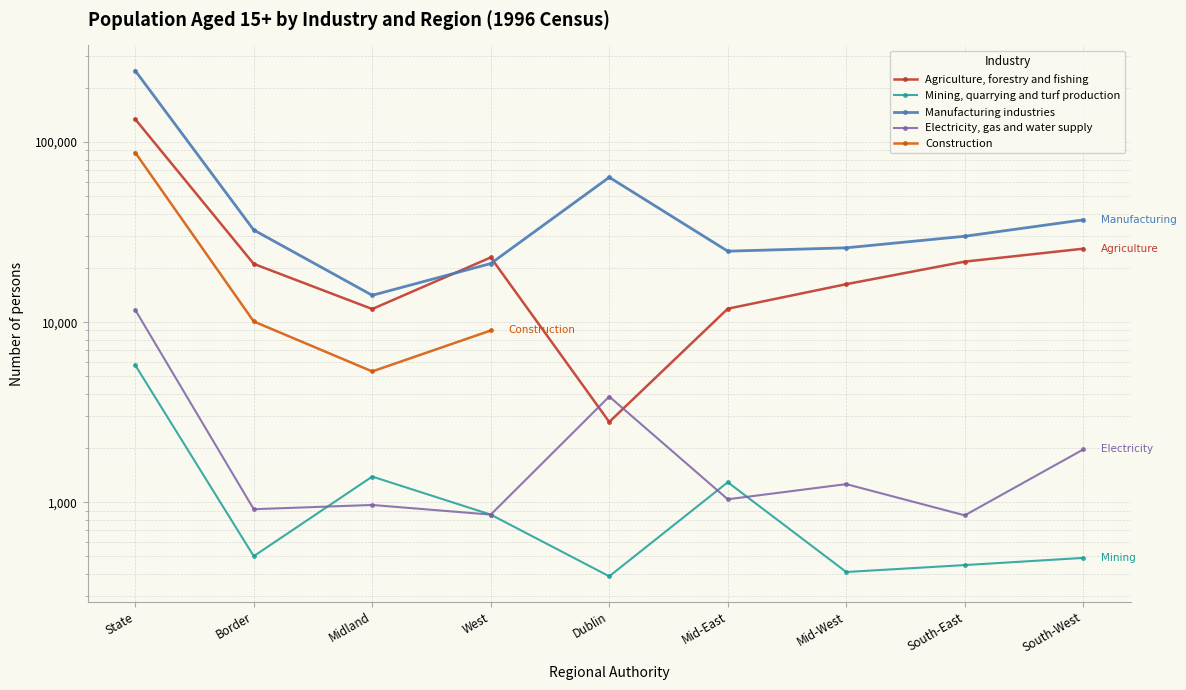

What is the average value of the Electricity, gas and water supply series?

2602